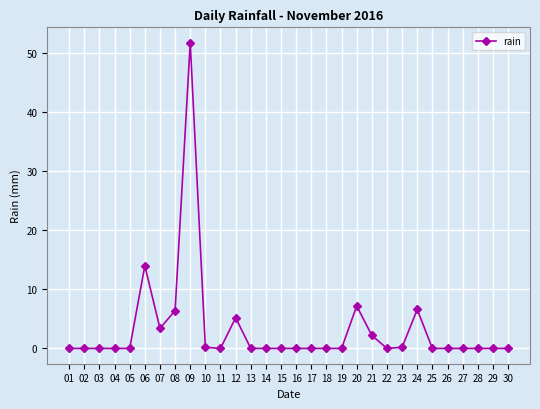

What is the value of the 9th point from the left?

51.8